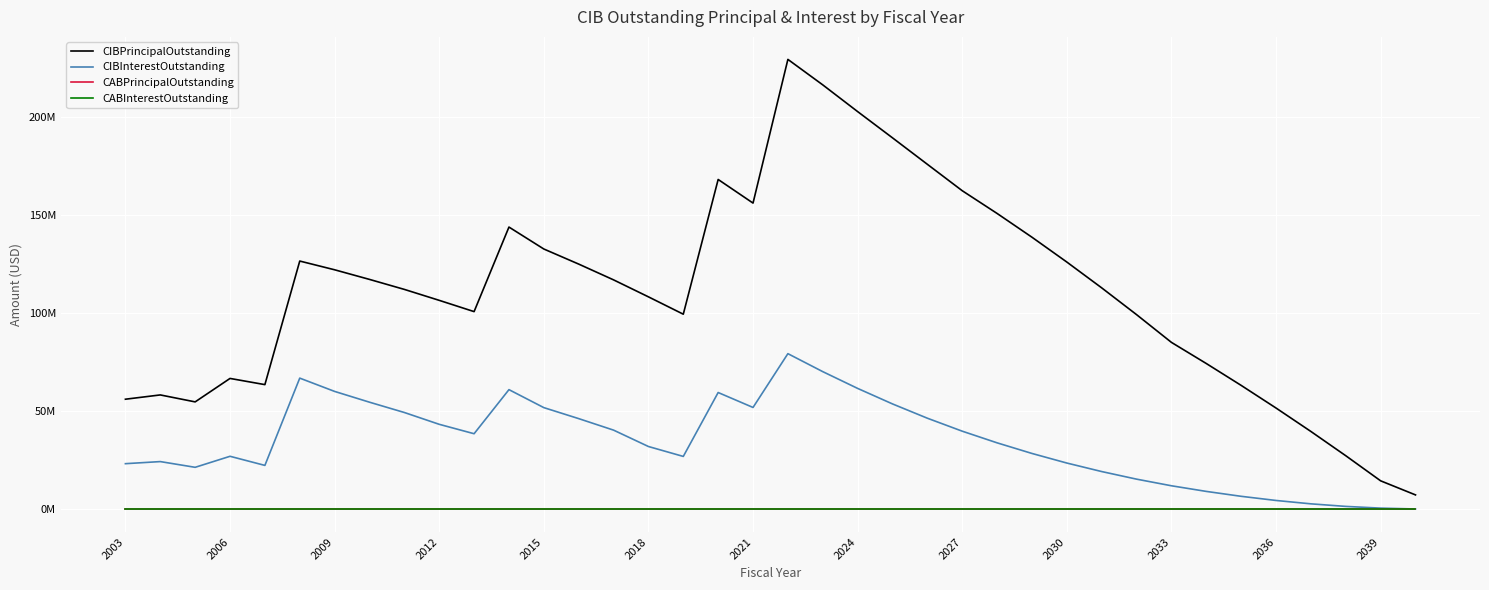

True or false: CIBInterestOutstanding and CIBPrincipalOutstanding cross at least once.

False